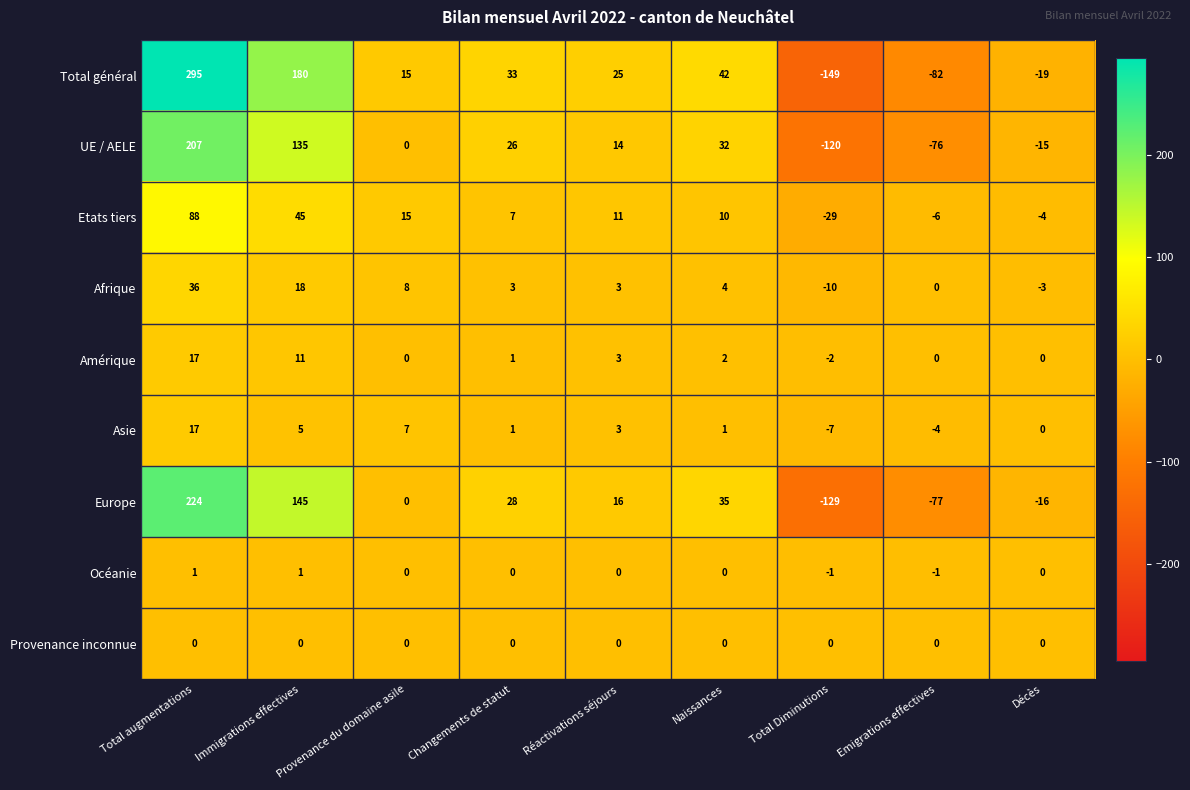

Which category has the highest value across all series?

Total augmentations